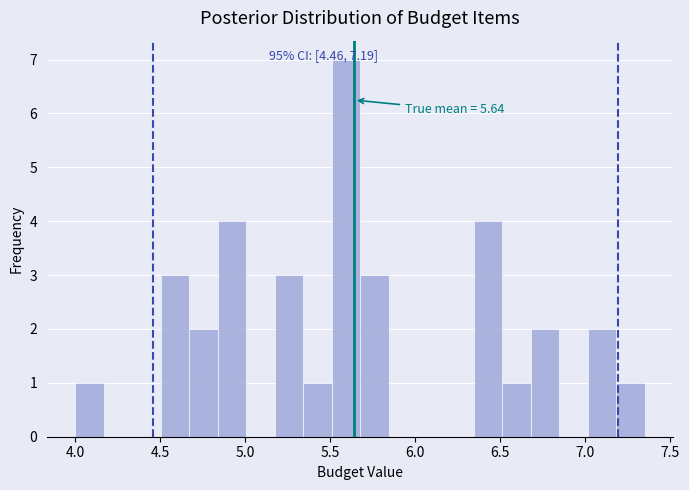

Around what value on the x-axis is the tallest bar? Give the approximate position of its centre, as read against the axis.

5.60